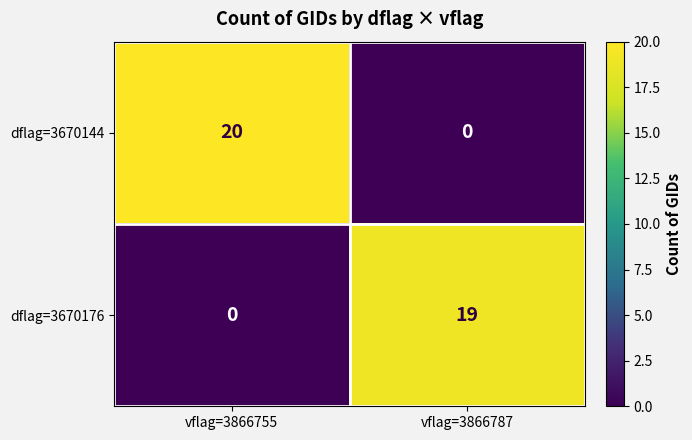

Rank the series by their average value, from highest to lowest.

dflag=3670144, dflag=3670176